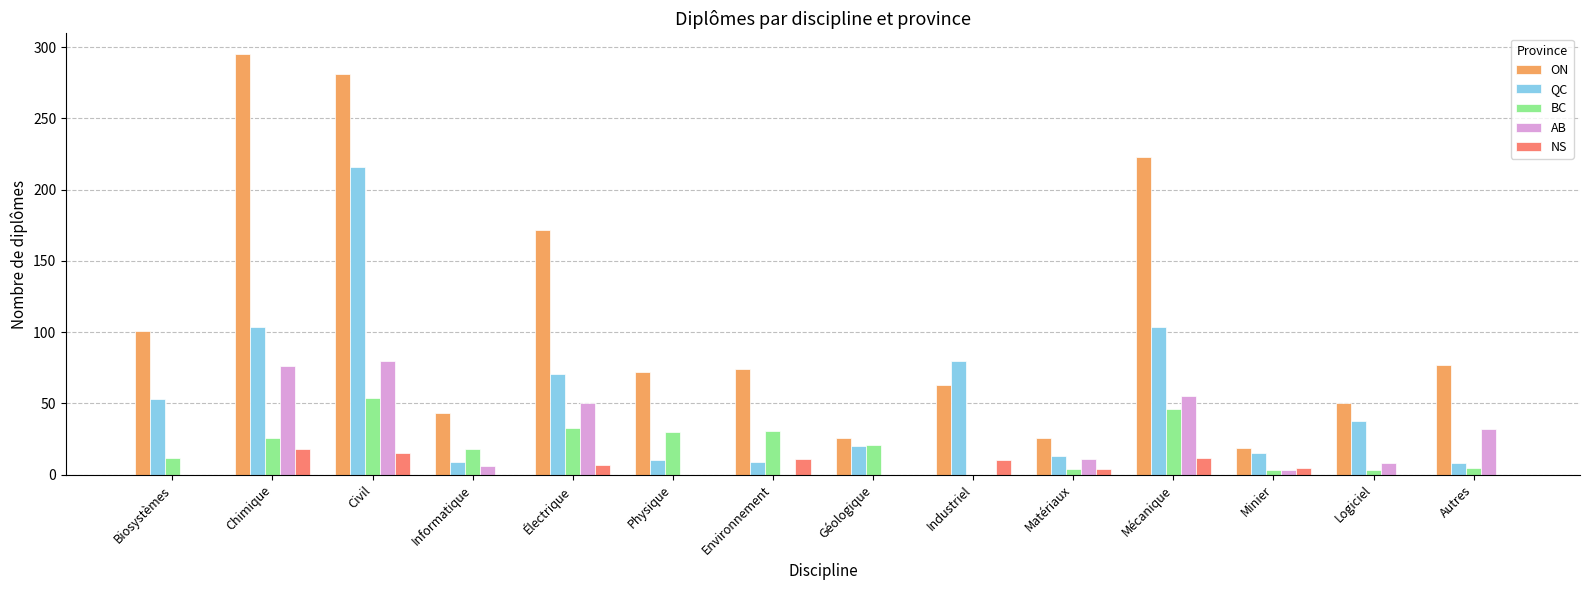

Between Biosystèmes and Logiciel, which series saw the biggest shift?

ON